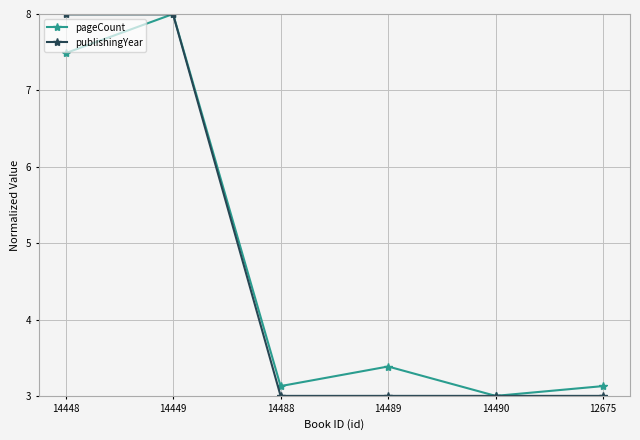

Is it true that publishingYear equals 3.9 at 14490?

False